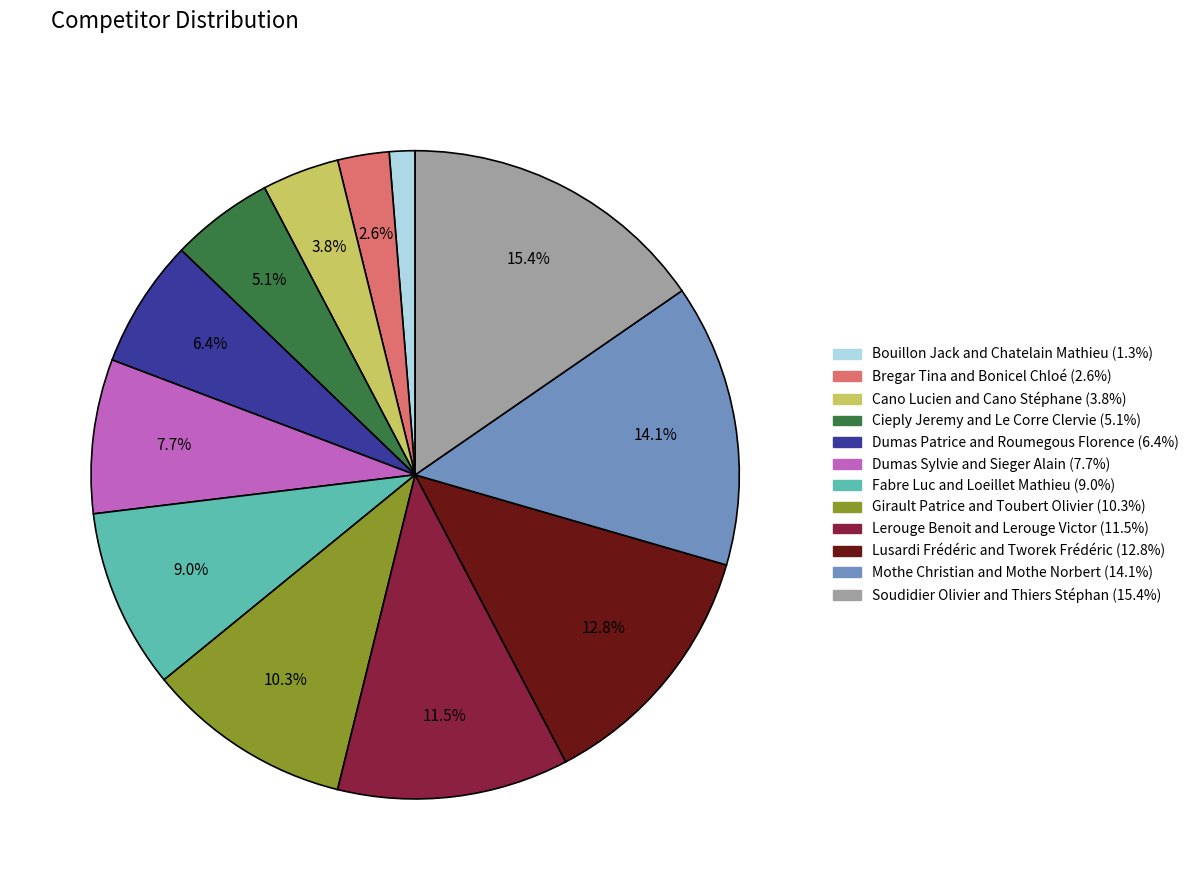

Do Cieply Jeremy and Le Corre Clervie and Bouillon Jack and Chatelain Mathieu together represent more than half of the pie?

No